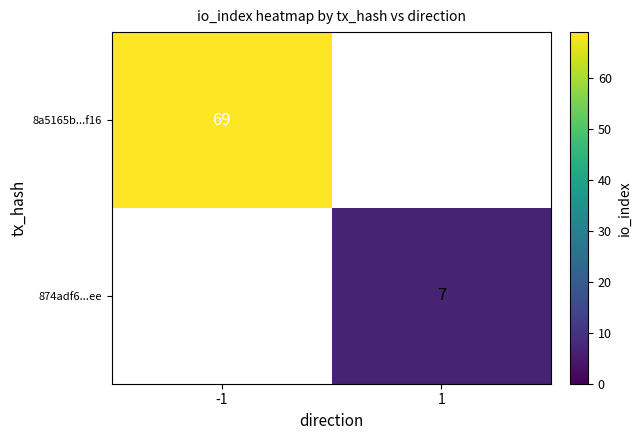

True or false: 8a5165b...f16 has a value of 69 at -1.

True